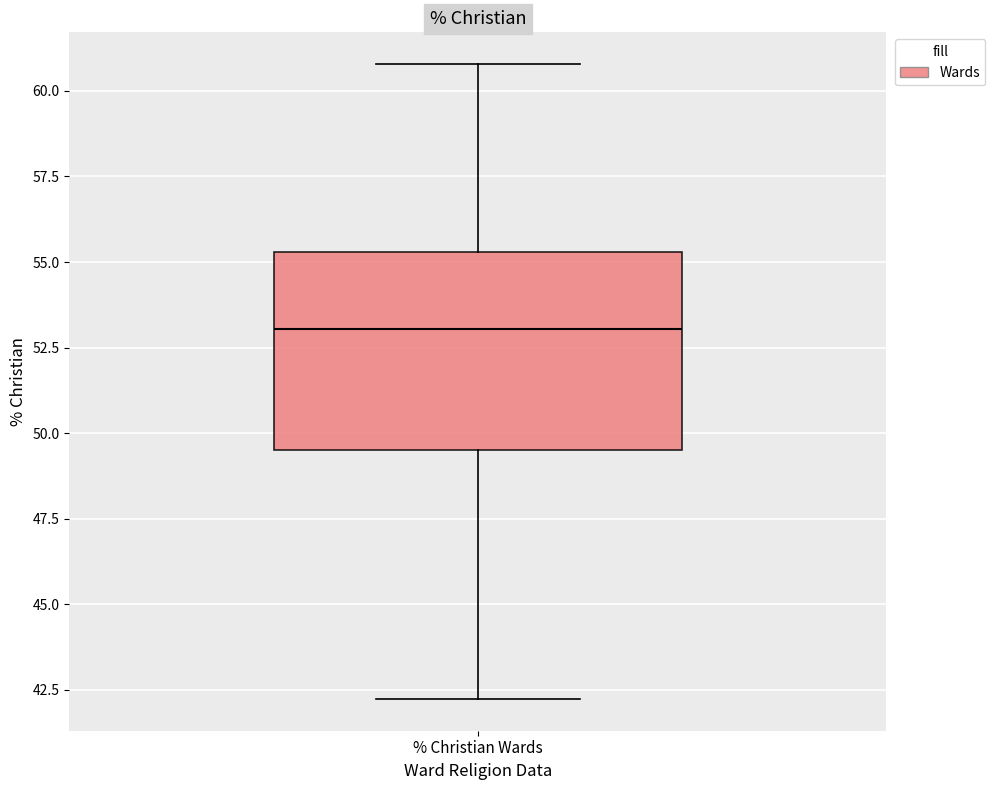

Read this box plot against the y-axis: the position of the median line, the range covered by the box, and the ends of both whiskers. The values are not printed on the chart, so give them approximately, as read against the axis.

median 53.0, box 49.5 to 55.5, whiskers 42.0 to 61.0